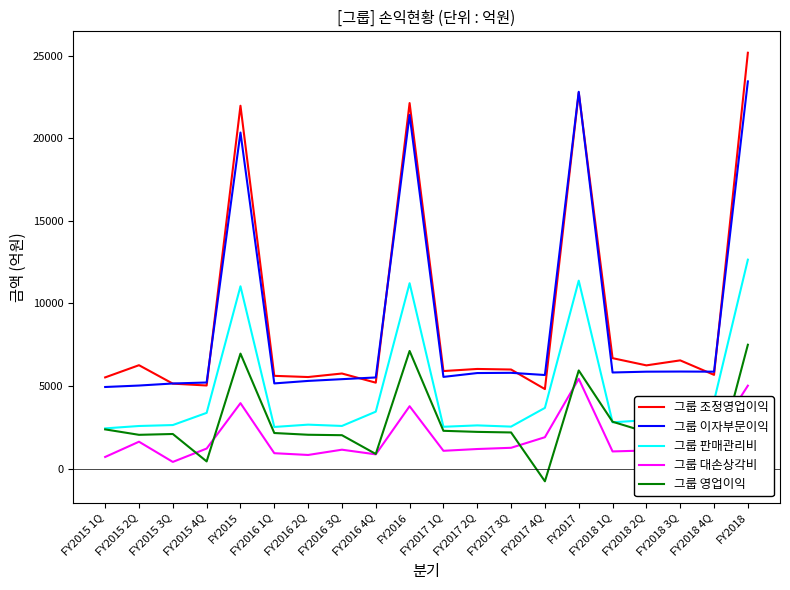

What is the spread (max minus min) of values at FY2015 3Q?

4746